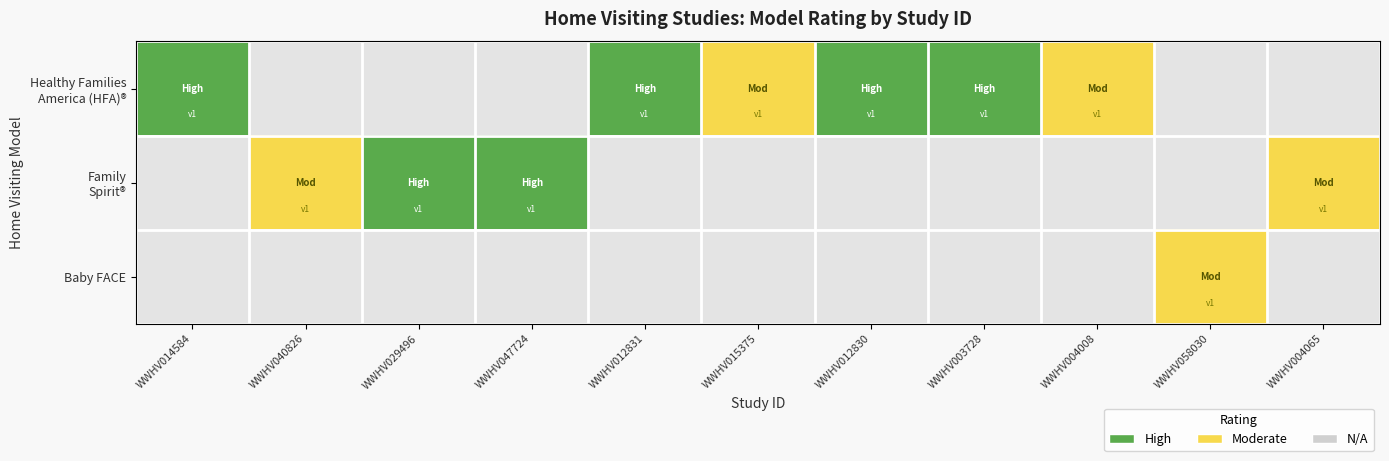

Which has a higher value, WWHV004065 or WWHV012831?

WWHV012831